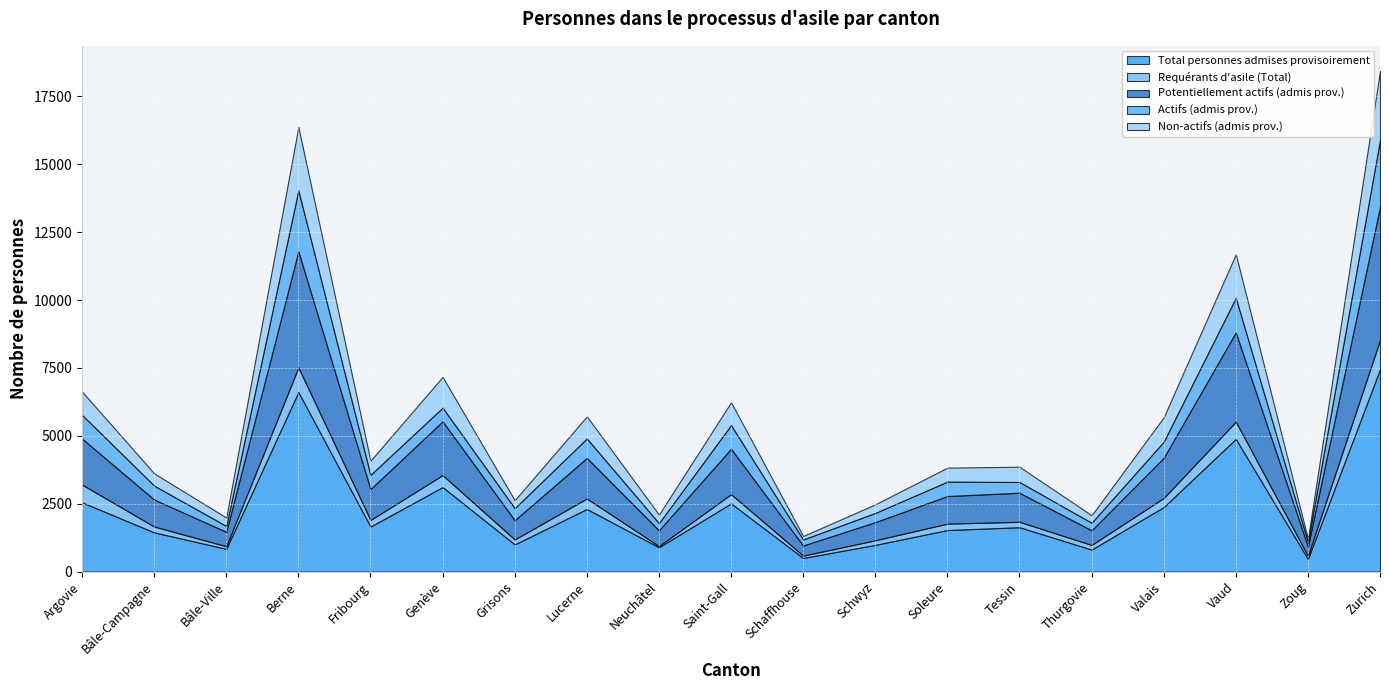

Reading left to right, what are all the values shown in this chart?

Total personnes admises provisoirement: Argovie=2551	Bâle-Campagne=1444	Bâle-Ville=840	Berne=6613	Fribourg=1659	Genève=3113	Grisons=1002	Lucerne=2306	Neuchâtel=896	Saint-Gall=2512	Schaffhouse=502	Schwyz=985	Soleure=1530	Tessin=1635	Thurgovie=812	Valais=2377	Vaud=4888	Zoug=468	Zurich=7452
Requérants d'asile (Total): Argovie=655	Bâle-Campagne=215	Bâle-Ville=94	Berne=905	Fribourg=241	Genève=440	Grisons=182	Lucerne=385	Neuchâtel=43	Saint-Gall=338	Schaffhouse=86	Schwyz=168	Soleure=236	Tessin=197	Thurgovie=170	Valais=333	Vaud=633	Zoug=114	Zurich=1077
Potentiellement actifs (admis prov.): Argovie=1693	Bâle-Campagne=994	Bâle-Ville=531	Berne=4279	Fribourg=1138	Genève=1981	Grisons=710	Lucerne=1494	Neuchâtel=581	Saint-Gall=1672	Schaffhouse=373	Schwyz=668	Soleure=1016	Tessin=1072	Thurgovie=538	Valais=1479	Vaud=3287	Zoug=345	Zurich=4911
Actifs (admis prov.): Argovie=872	Bâle-Campagne=514	Bâle-Ville=217	Berne=2243	Fribourg=525	Genève=503	Grisons=443	Lucerne=718	Neuchâtel=265	Saint-Gall=874	Schaffhouse=221	Schwyz=339	Soleure=532	Tessin=395	Thurgovie=279	Valais=594	Vaud=1277	Zoug=162	Zurich=2457
Non-actifs (admis prov.): Argovie=858	Bâle-Campagne=450	Bâle-Ville=309	Berne=2334	Fribourg=521	Genève=1132	Grisons=292	Lucerne=812	Neuchâtel=315	Saint-Gall=840	Schaffhouse=129	Schwyz=317	Soleure=514	Tessin=563	Thurgovie=274	Valais=898	Vaud=1601	Zoug=123	Zurich=2541